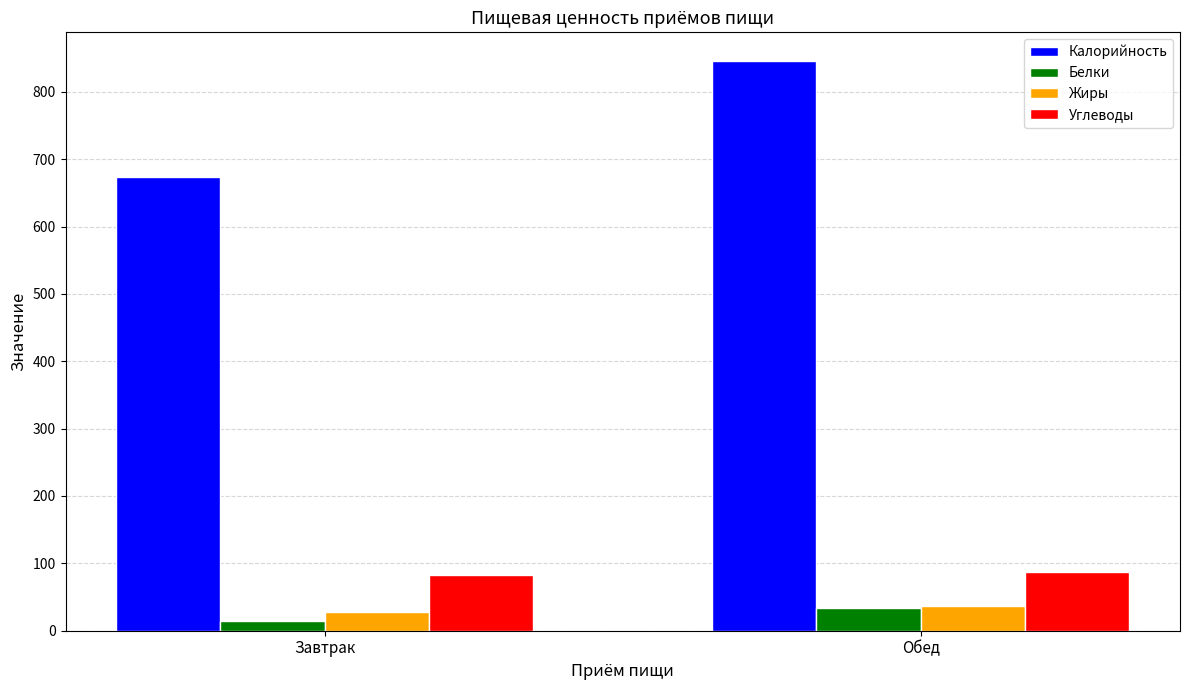

What is the spread (max minus min) of values at Завтрак?

658